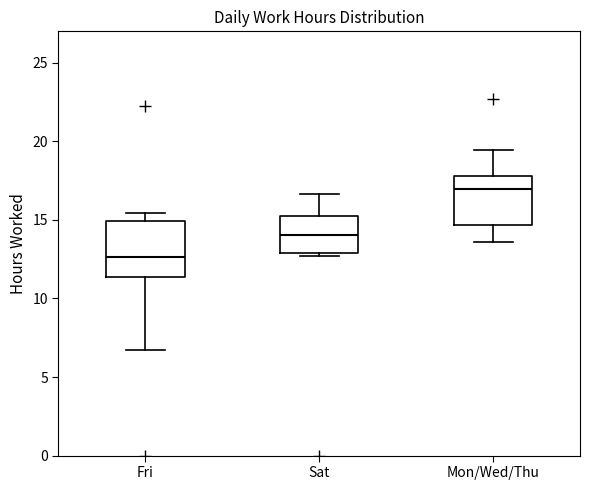

Reading left to right, read every box against the y-axis: the position of its median line, the range the box covers, and the ends of its whiskers. The values are not printed on the chart, so give them approximately, as read against the axis.

Fri: median 12.5, box 11.5 to 15.0, whiskers 6.5 to 15.5
Sat: median 14.0, box 13.0 to 15.5, whiskers 12.5 to 16.5
Mon/Wed/Thu: median 17.0, box 14.5 to 18.0, whiskers 13.5 to 19.5